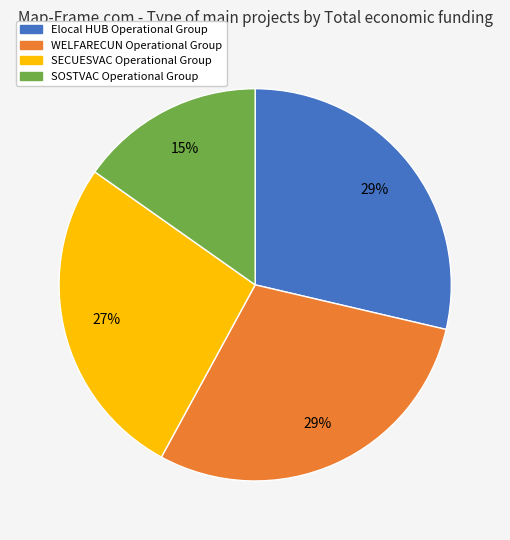

To the nearest percent, what is the combined percentage of Elocal HUB Operational Group and SOSTVAC Operational Group?

44%